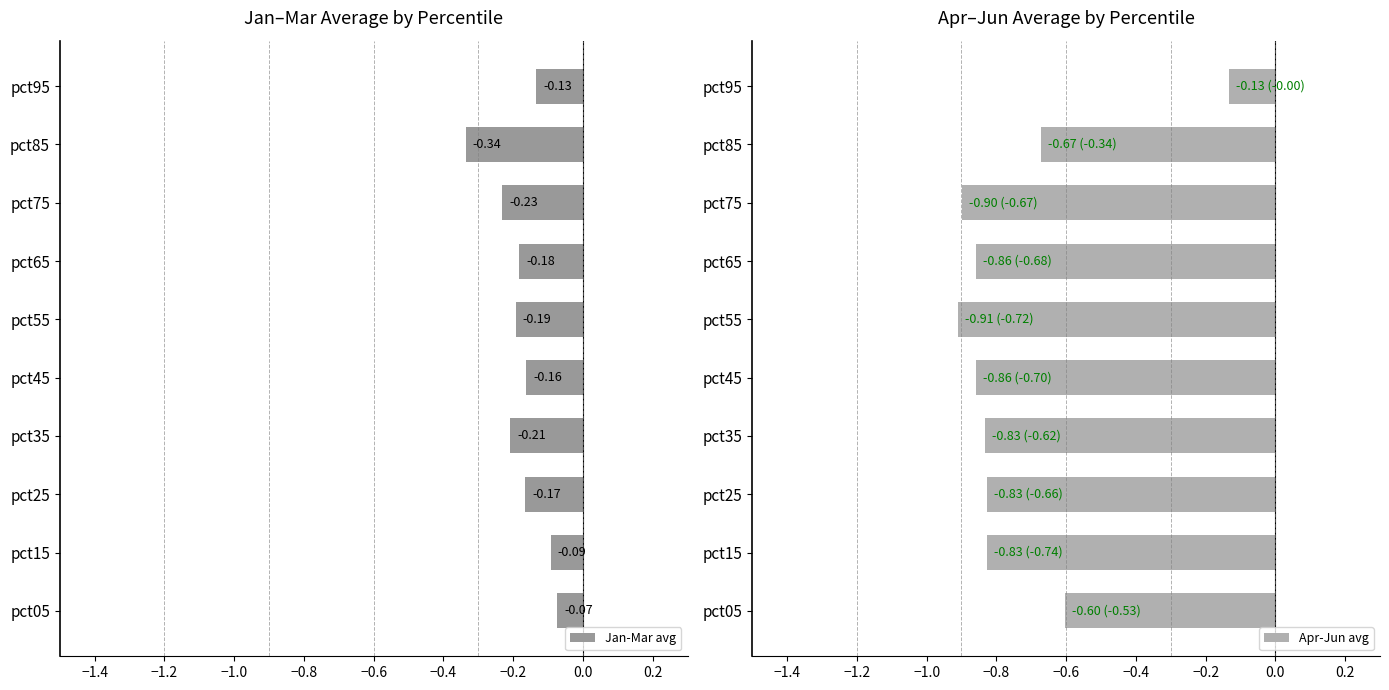

What is the difference between the maximum and minimum values in the Apr-Jun avg series?

0.8